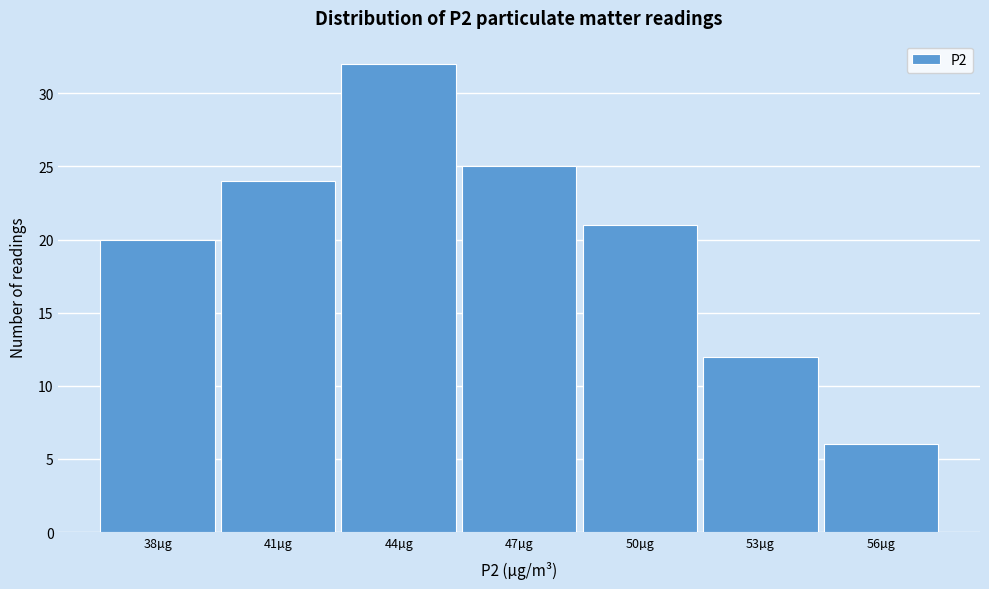

Reading left to right, transcribe all the data shown in this chart.

38µg=20	41µg=24	44µg=32	47µg=25	50µg=21	53µg=12	56µg=6